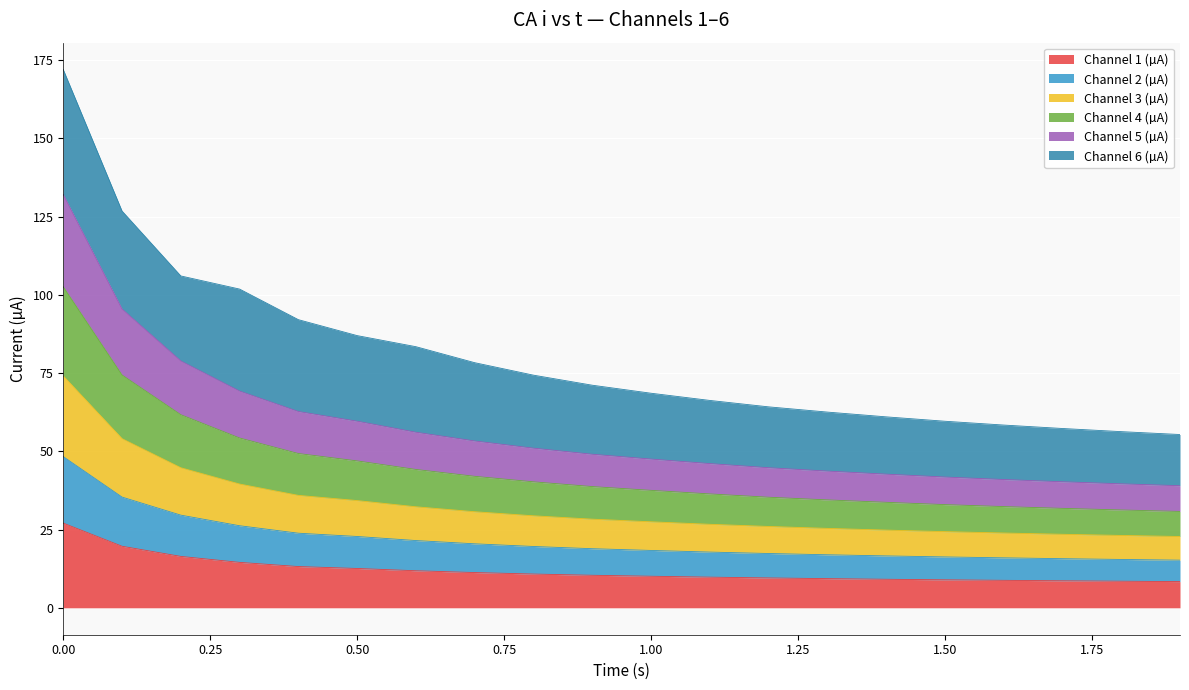

What is the difference between the maximum and minimum values in the Channel 1 (µA) series?

18.7